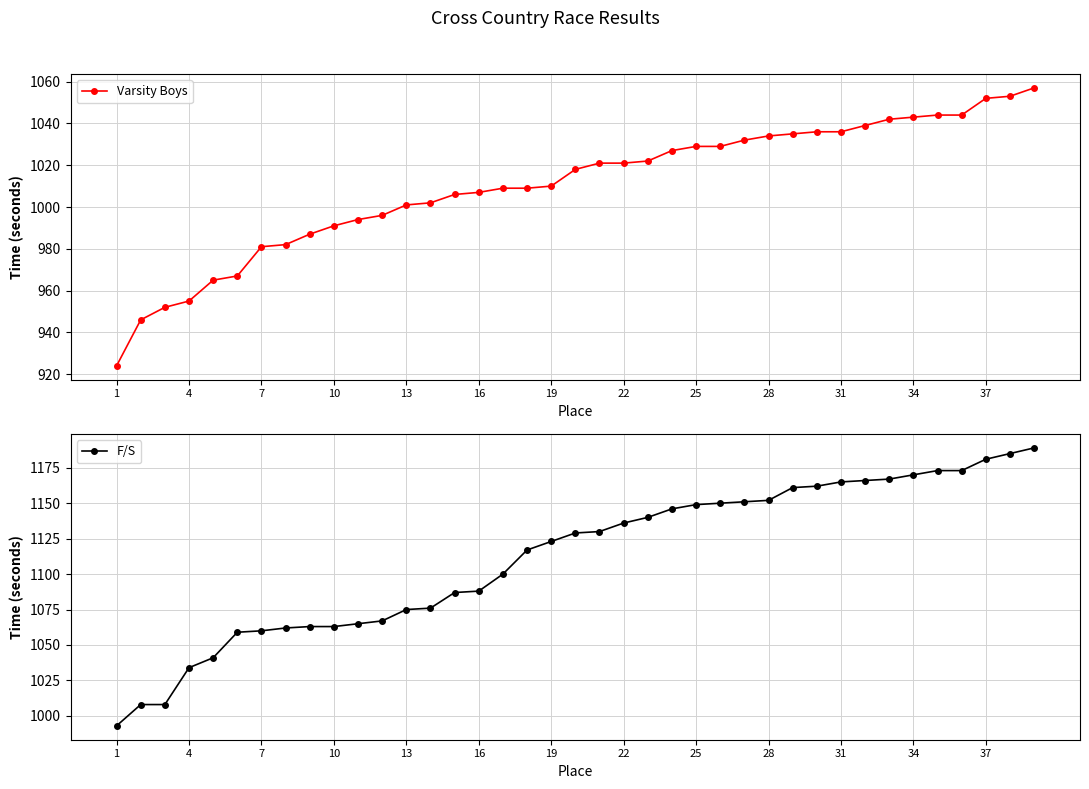

The value of F/S at 31 is 1712. True or false?

False